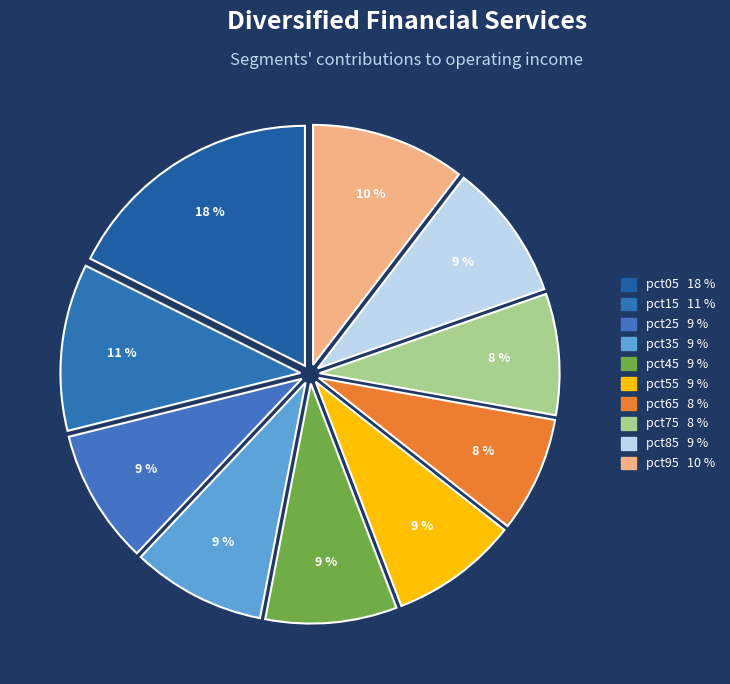

How many segments does this pie chart have?

10